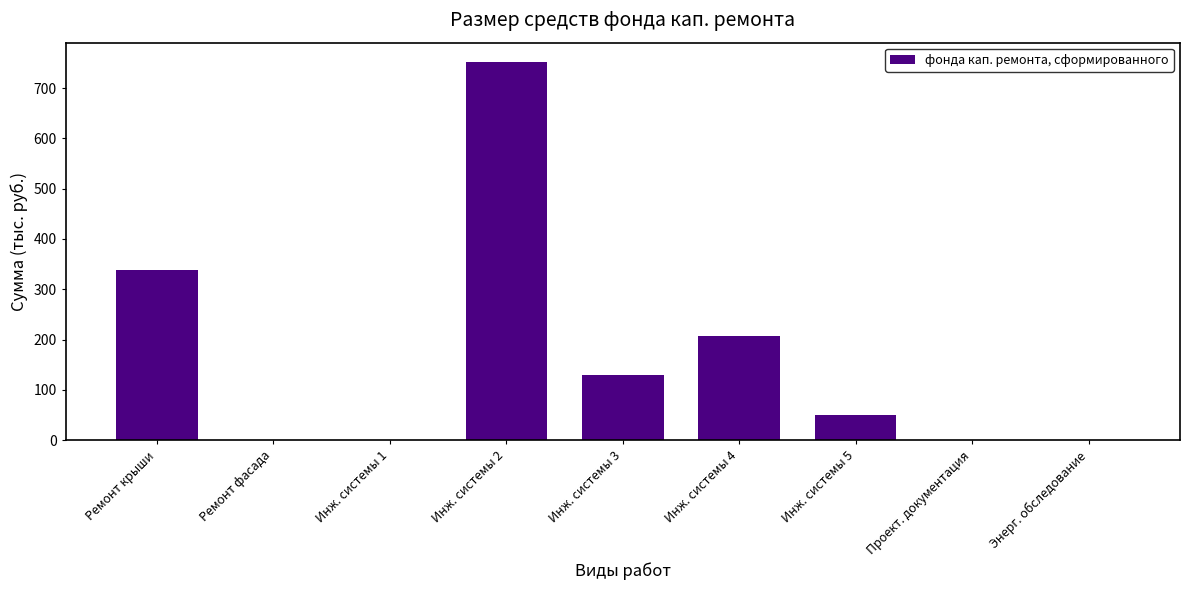

Reading left to right, list all the values displayed in this chart.

Ремонт крыши=338.8	Ремонт фасада=0.0	Инж. системы 1=0.0	Инж. системы 2=752.5	Инж. системы 3=129.8	Инж. системы 4=208.2	Инж. системы 5=50.4	Проект. документация=0.0	Энерг. обследование=0.0